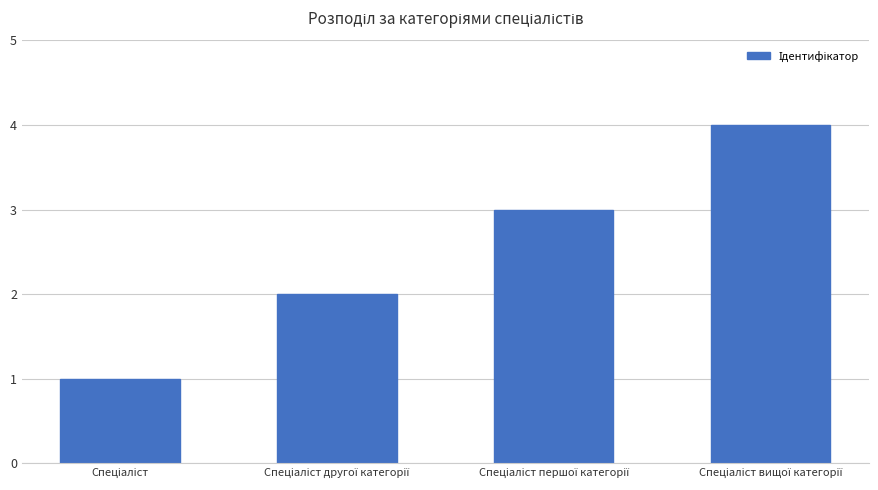

What is the maximum value shown in the chart?

4